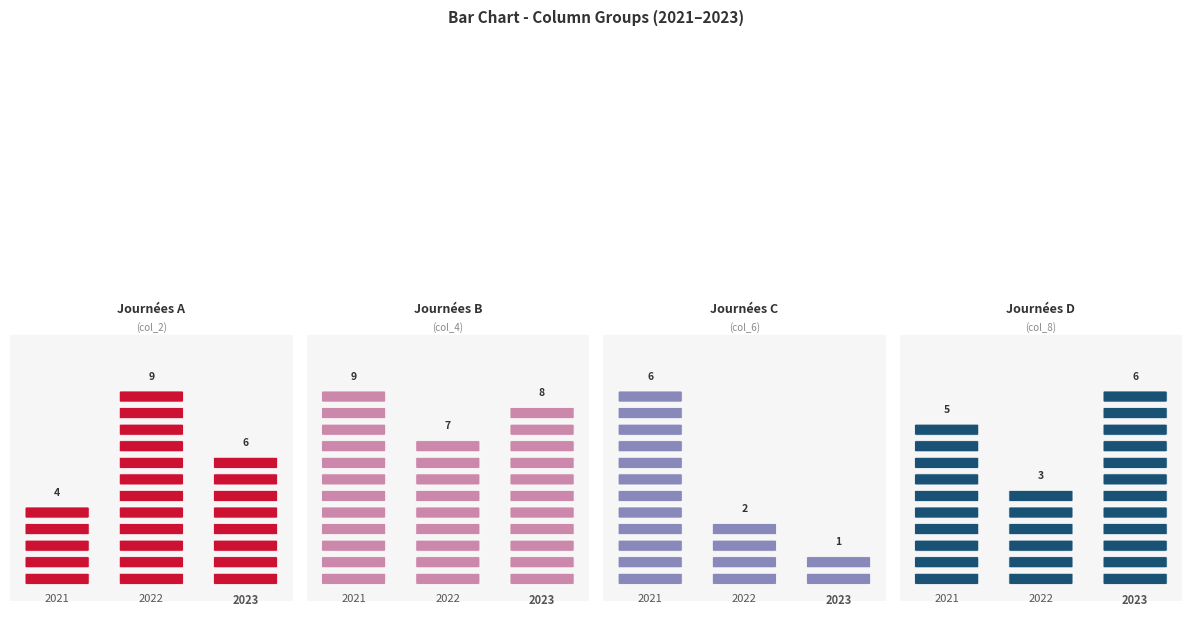

Is the value of col_2 at 7 greater than the value of col_6 at 9?

Yes